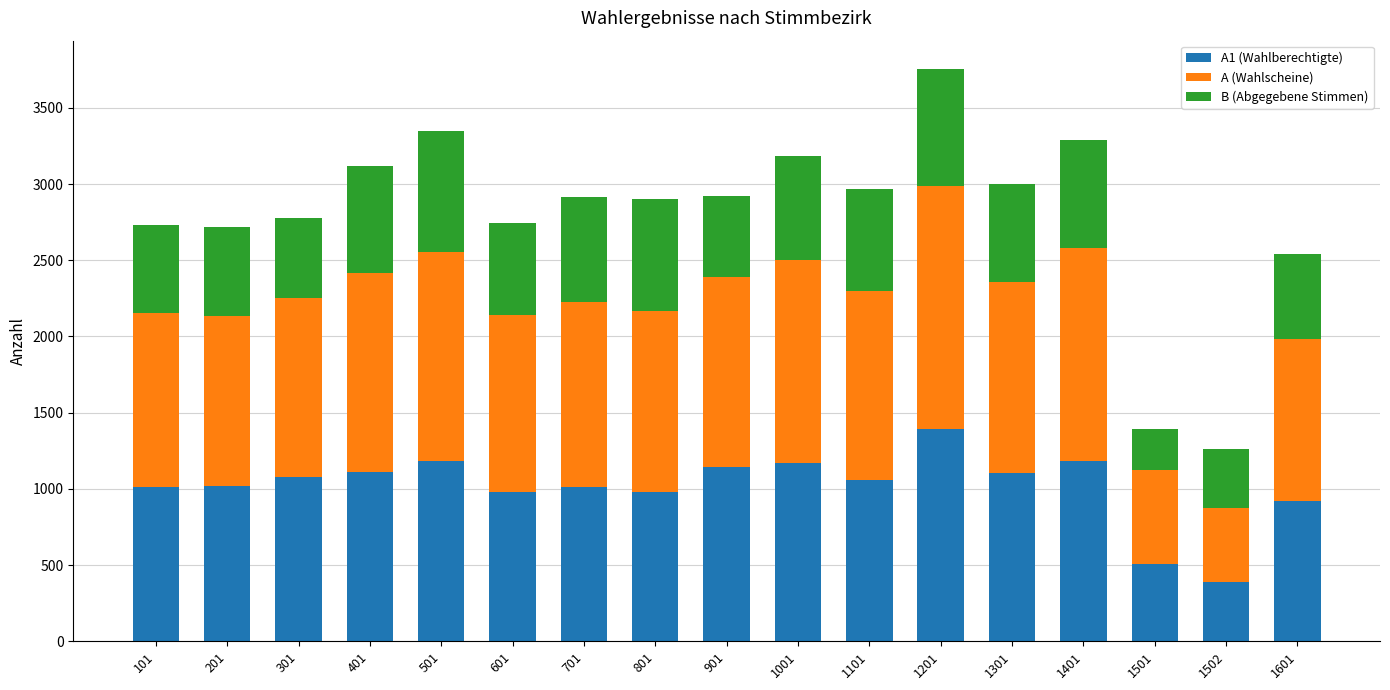

What is the lowest value of the A1 (Wahlberechtigte) series?

389